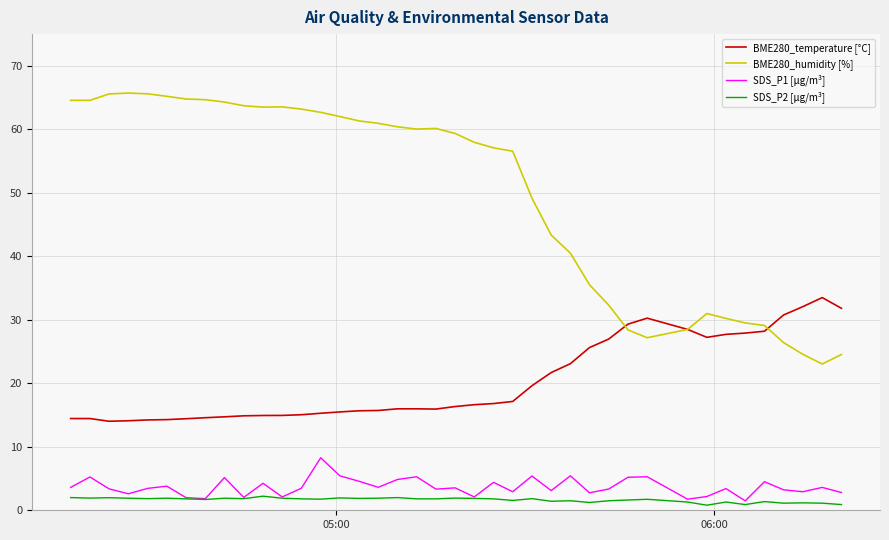

What is the maximum value for SDS_P2 [µg/m³]?

2.2